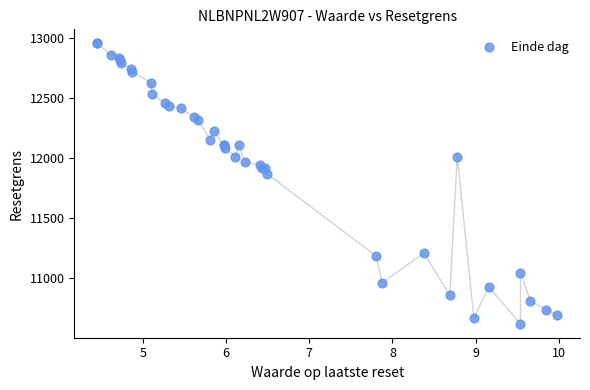

What Y value in the scatter plot is closest to 11788?

11870.8